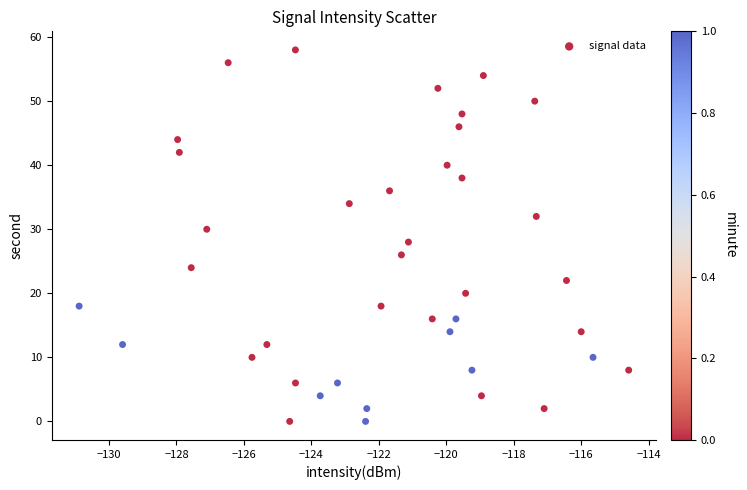

What is the range of Y values (max minus min)?

58